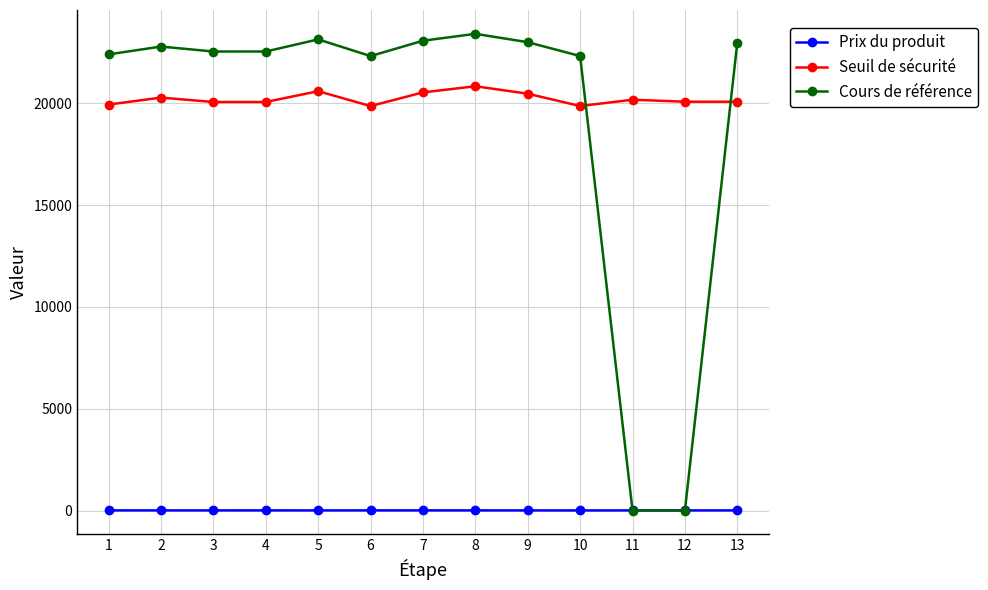

True or false: Prix du produit and Seuil de sécurité cross at least once.

False